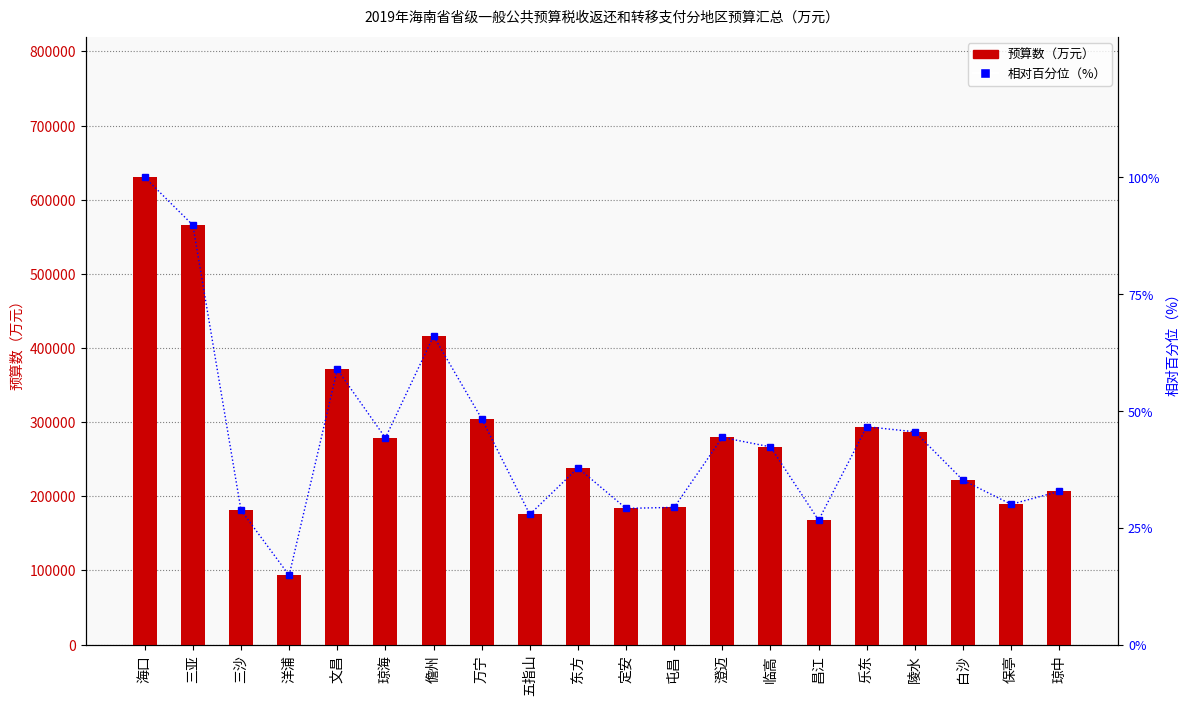

How many values in the 相对百分位（%） series are below 42?

10